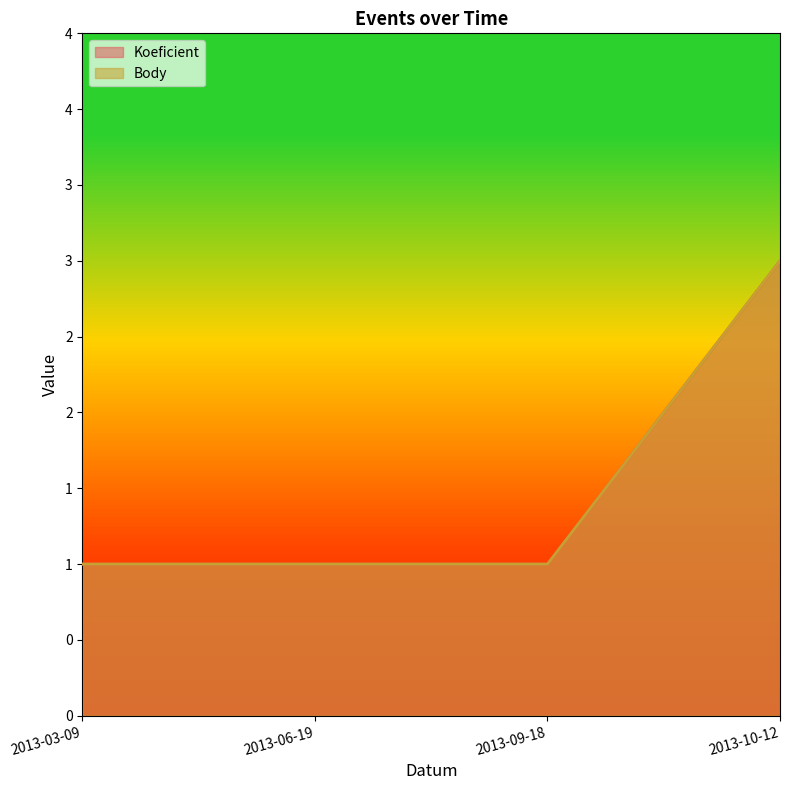

Read the Koeficient value at 2013-09-18.

1